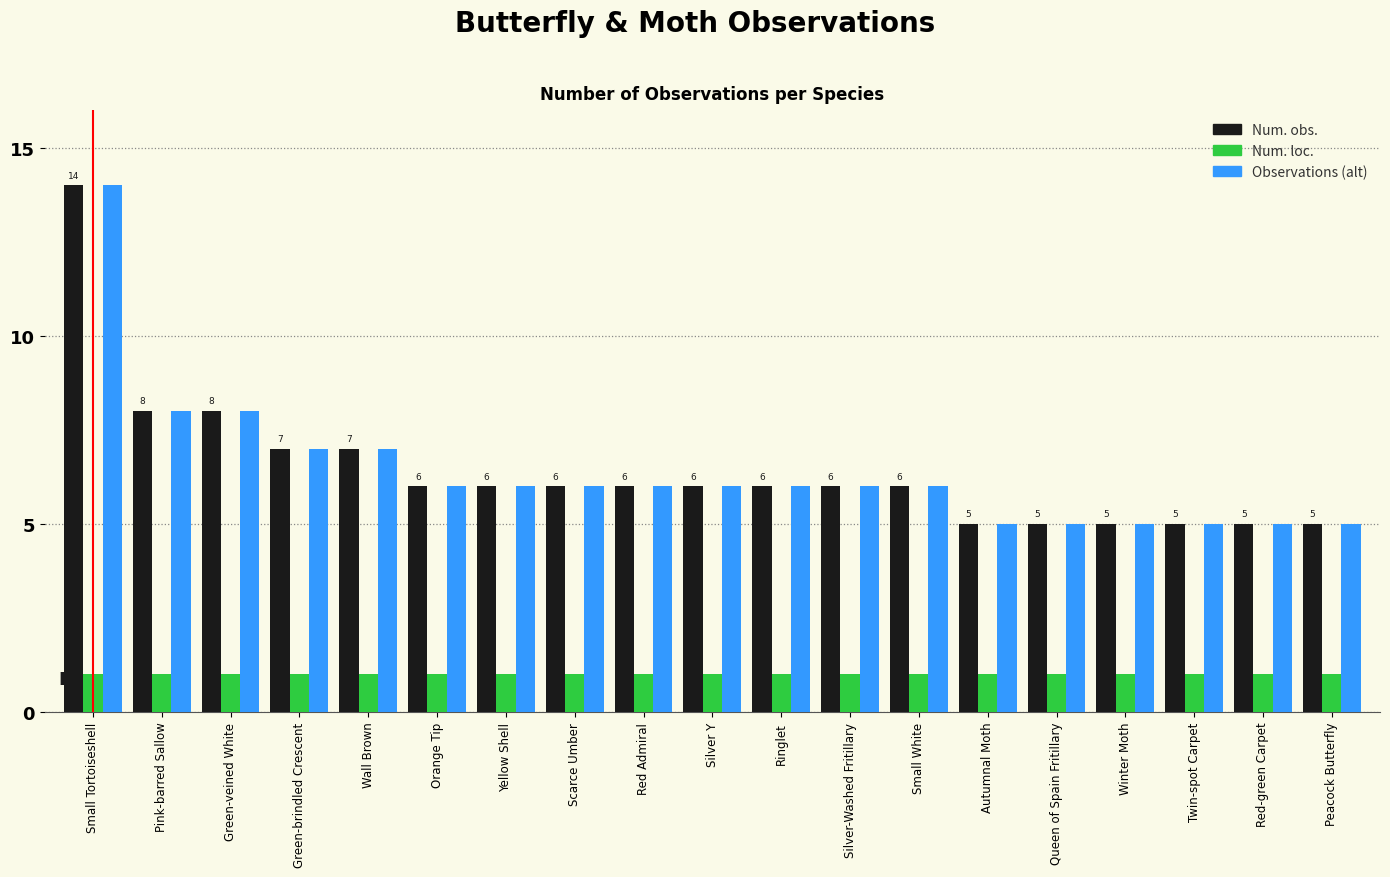

What is the value of the Num. loc. bar at the 1st from the left?

1